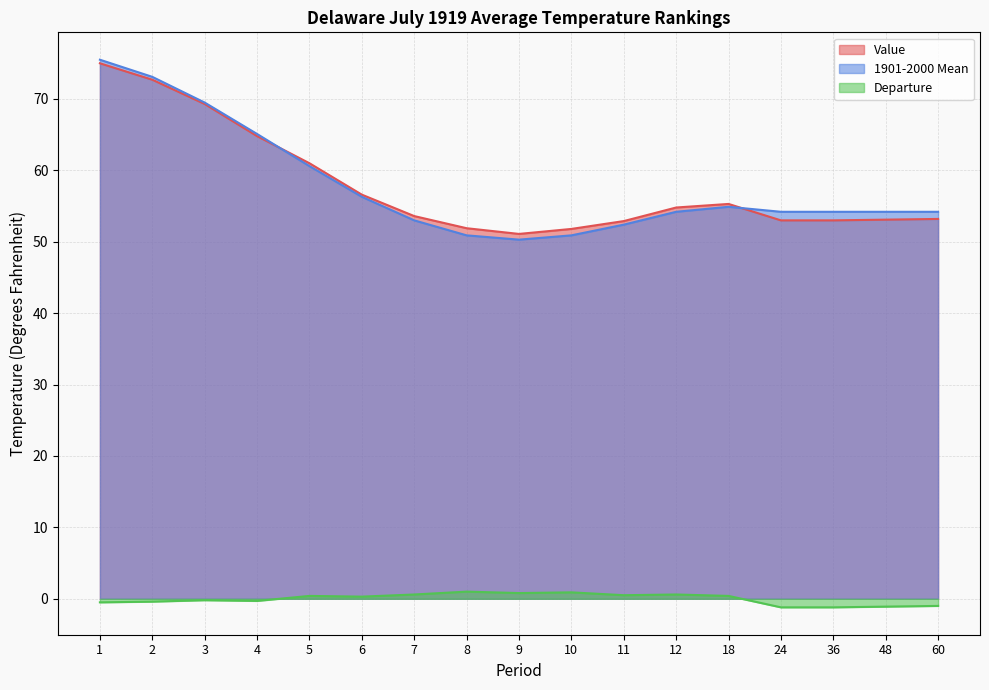

How many interior local peaks does the Value series have?

1